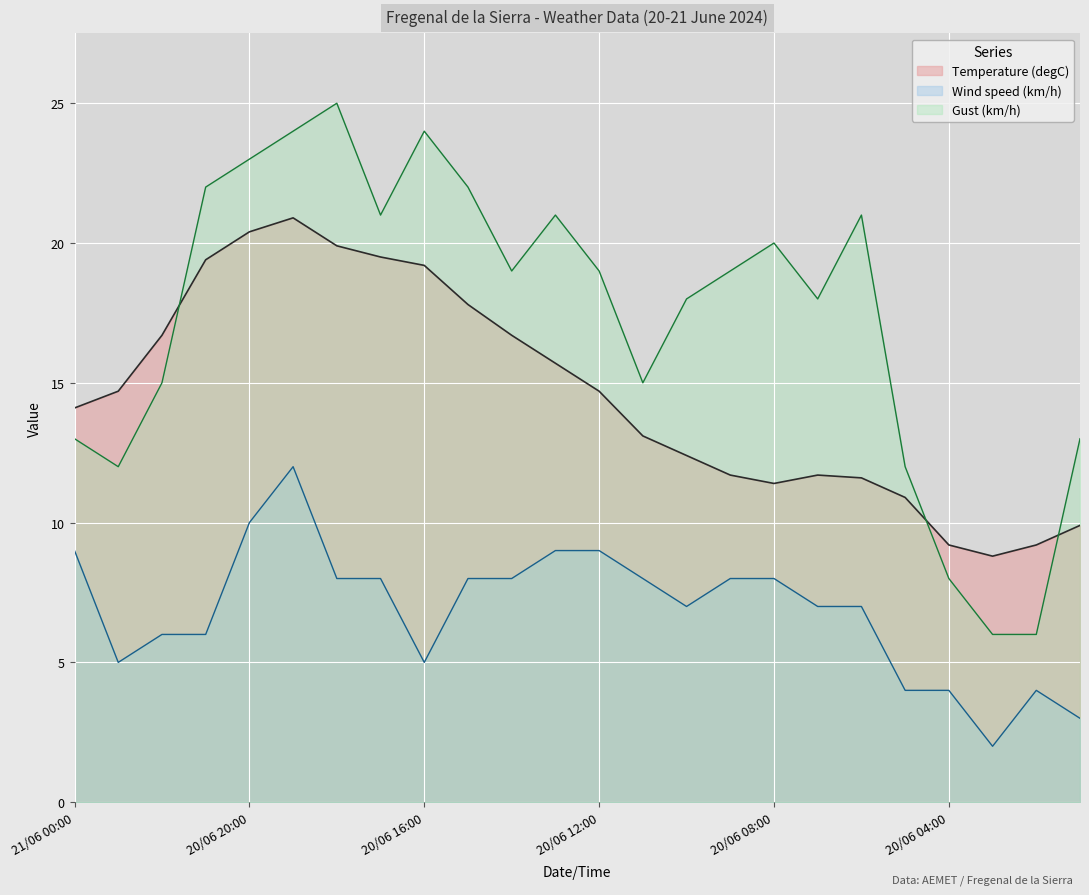

How many series are shown in this chart?

3